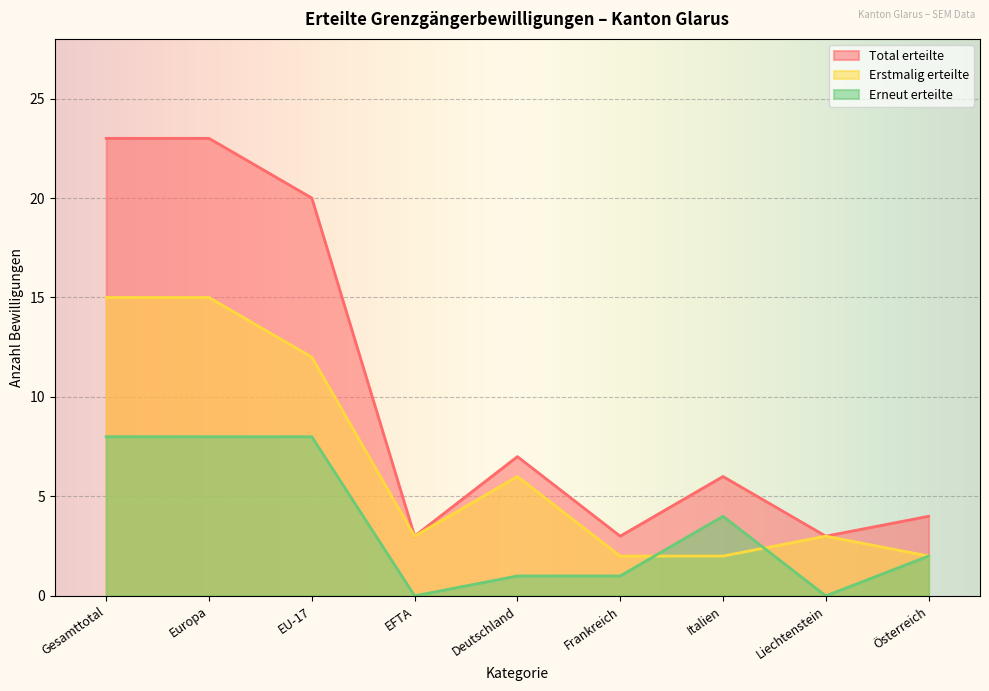

What position from the right is EU-17?

7